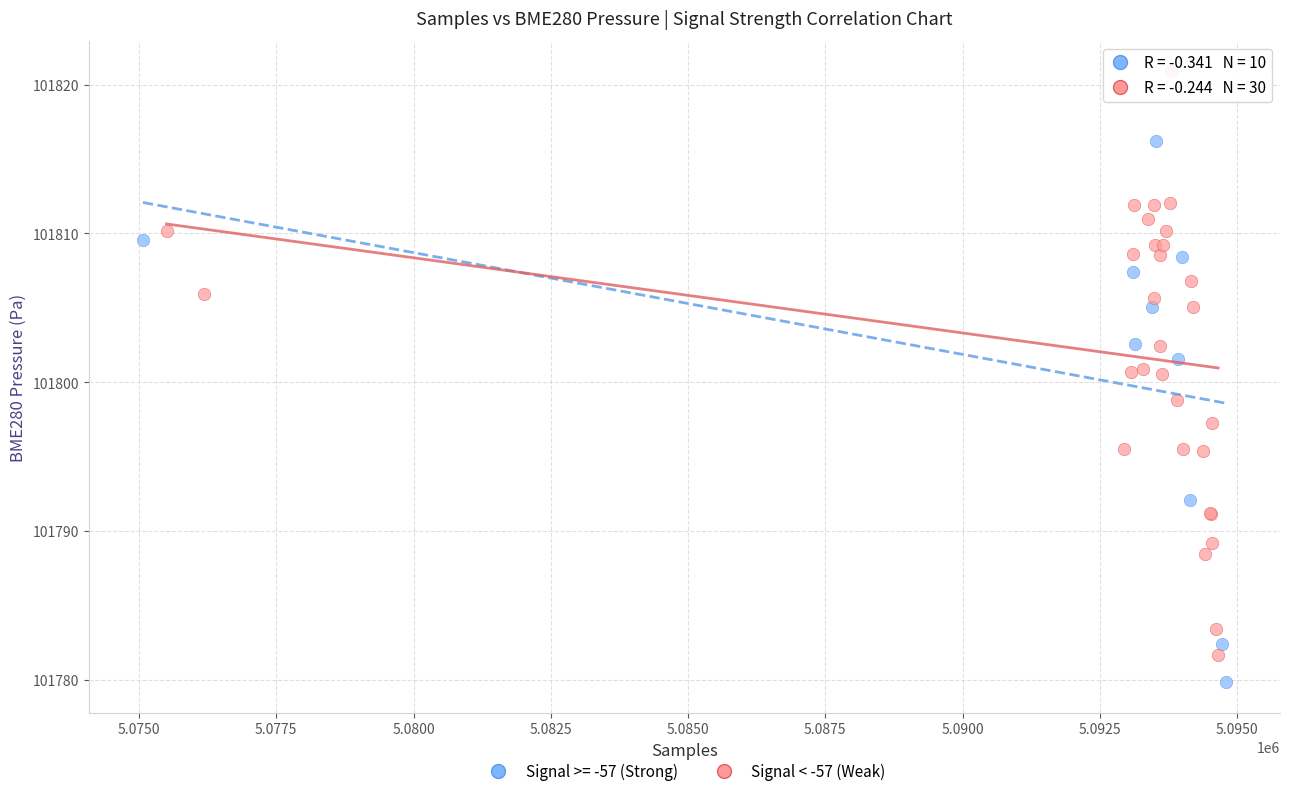

Which series contains the highest Y value?

Signal < -57 (Weak)